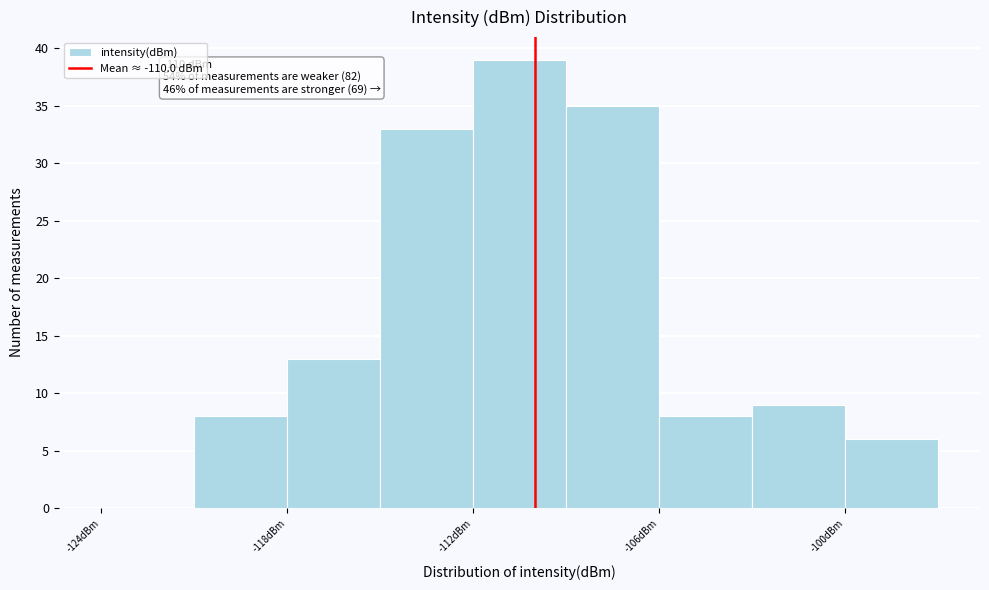

Around what value on the x-axis is the tallest bar? Give the approximate position of its centre, as read against the axis.

-110